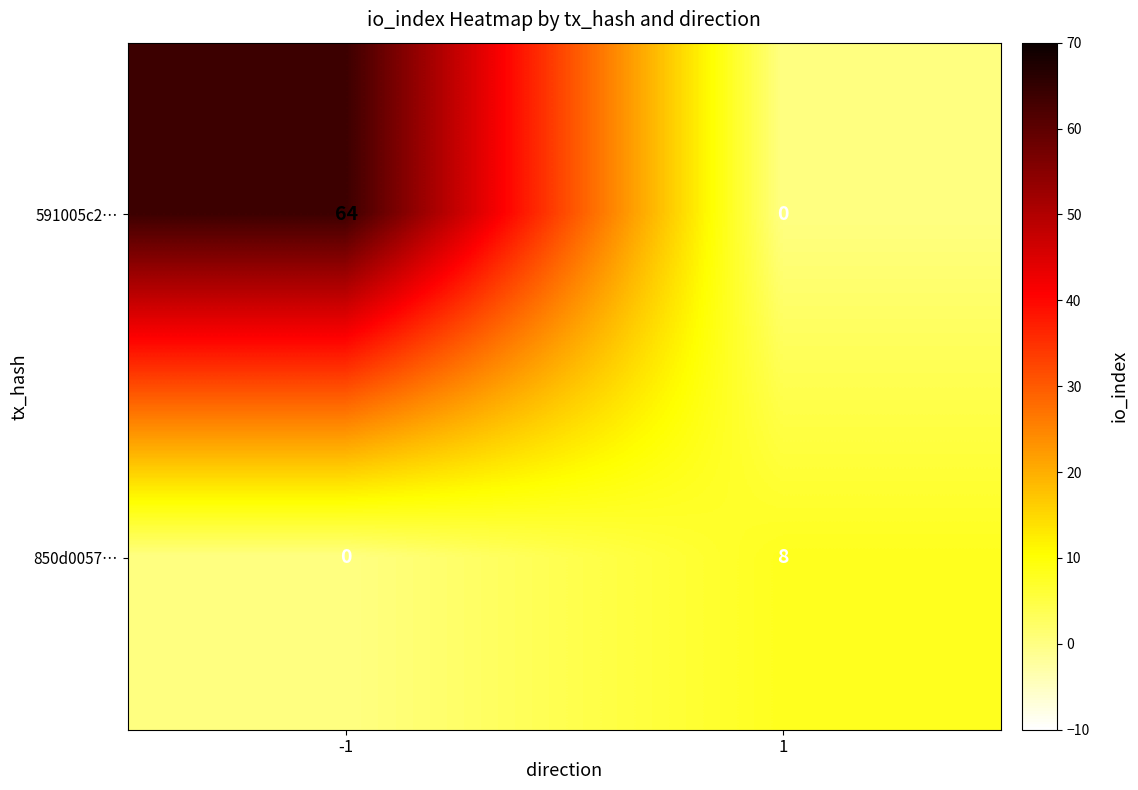

Rank the series at -1 from highest to lowest value.

591005c2…, 850d0057…